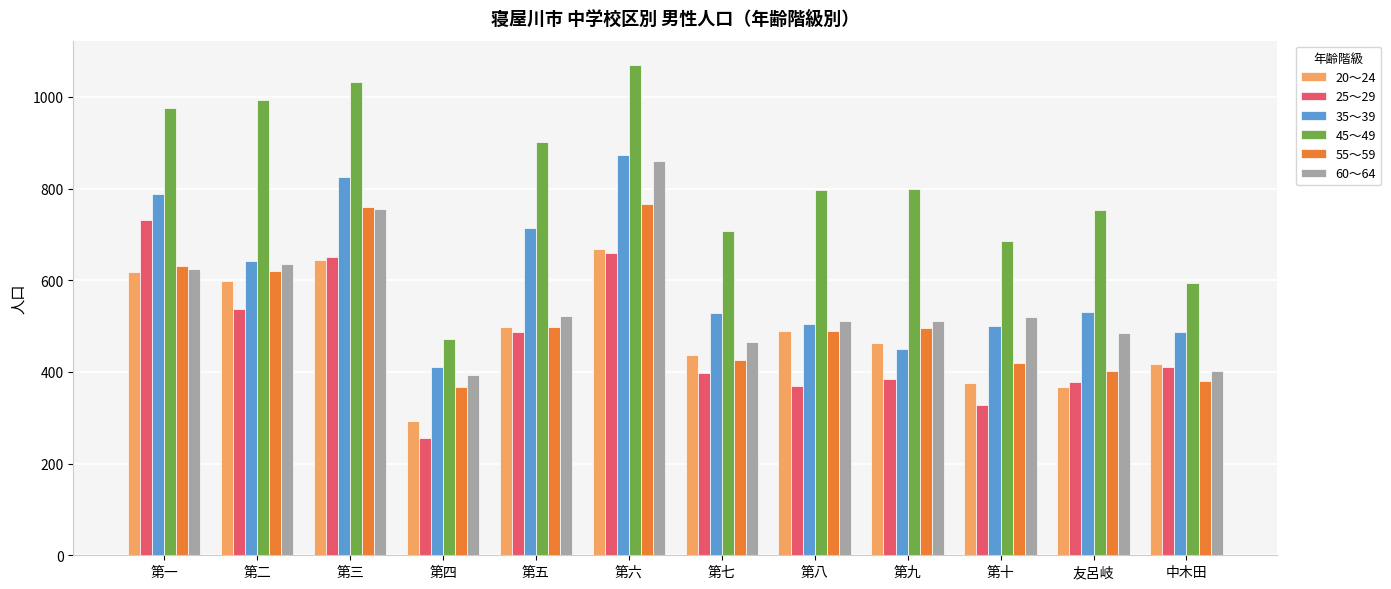

What is the label of the 7th bar from the right?

第六